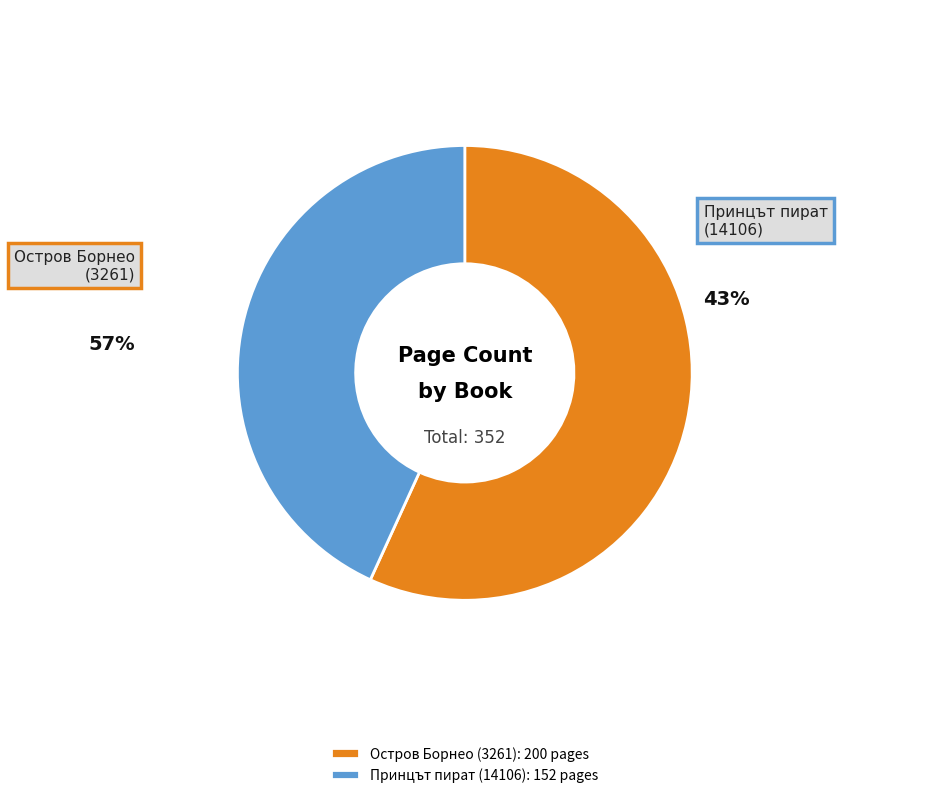

To the nearest percent, what portion does Остров Борнео (3261) represent?

57%